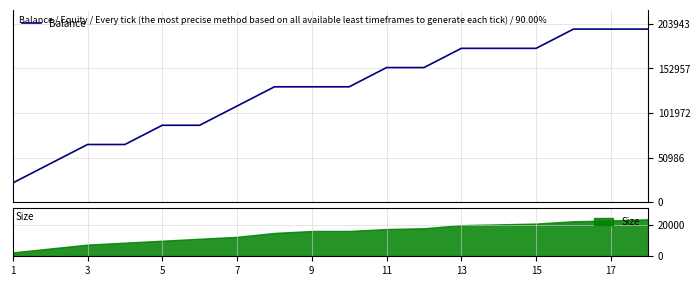

Reading left to right, what are all the values shown in this chart?

22000	44000	66000	66000	88000	88000	110000	132000	132000	132000	154000	154000	176000	176000	176000	198000	198000	198000